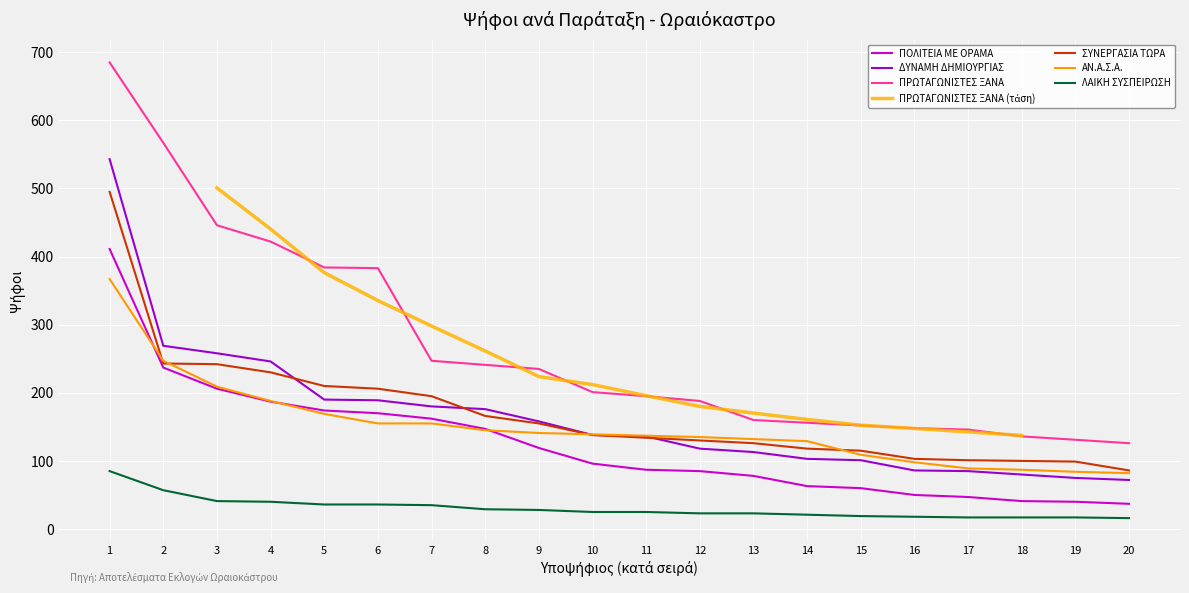

True or false: ΠΟΛΙΤΕΙΑ ΜΕ ΟΡΑΜΑ and ΠΡΩΤΑΓΩΝΙΣΤΕΣ ΞΑΝΑ cross at least once.

False